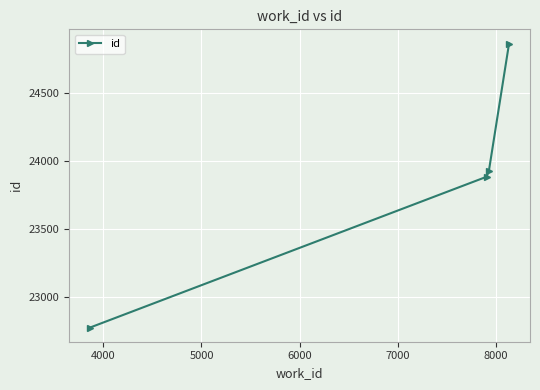

What is the smallest value displayed?

22773